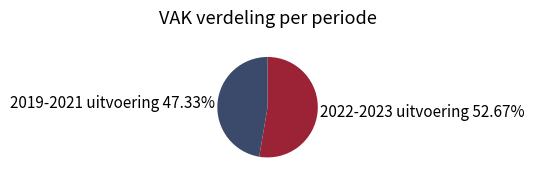

How many slices are in this pie chart?

2